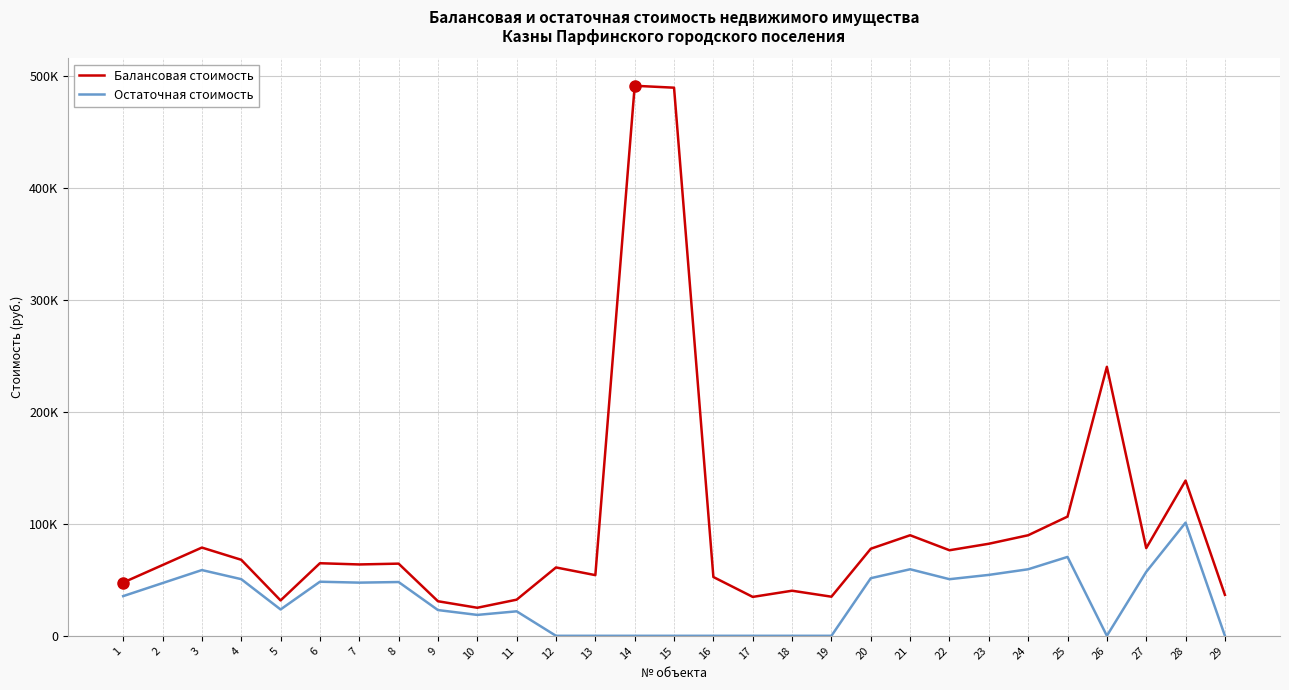

Reading right to left, list all the values displayed in this chart.

Балансовая стоимость: 36559.7	138665.2	78335.8	240246.8	106491.3	89829.4	82222.9	76427.4	89829.4	77770.1	34941.1	40273.4	34759.1	52502.7	489603.5	491316.0	54193.8	61063.4	32282.0	25060.9	30872.1	64468.2	63741.8	64831.4	31598.5	67918.7	78814.7	63197.0	47579.4
Остаточная стоимость: 0.0	101081.7	57103.9	0.0	70468.1	59442.5	54409.0	50574.0	59442.5	51462.5	0.0	0.0	0.0	0.0	0.0	0.0	0.0	0.0	21873.3	18674.0	23004.2	48038.1	47496.9	48308.8	23545.5	50609.2	58728.3	47090.9	35453.5